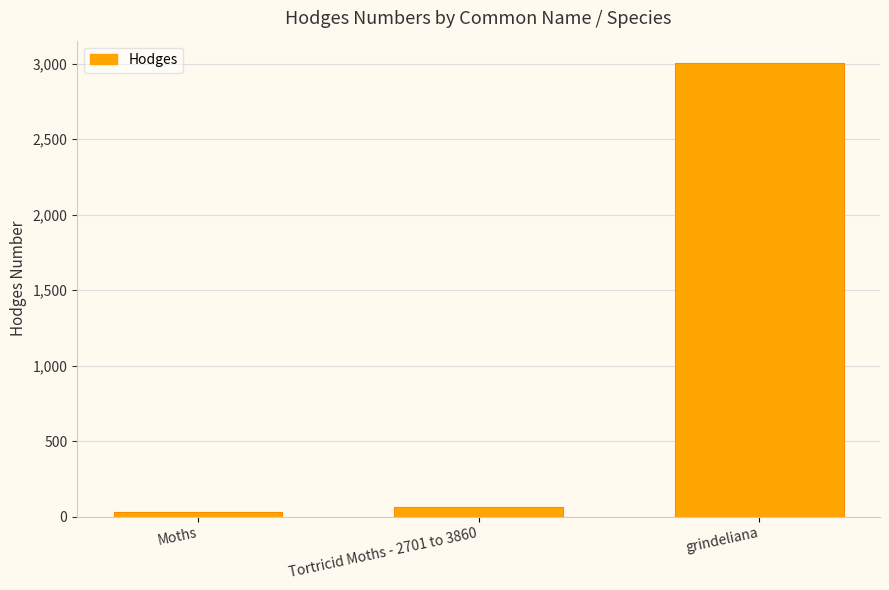

What is the label of the 1st bar from the right?

grindeliana